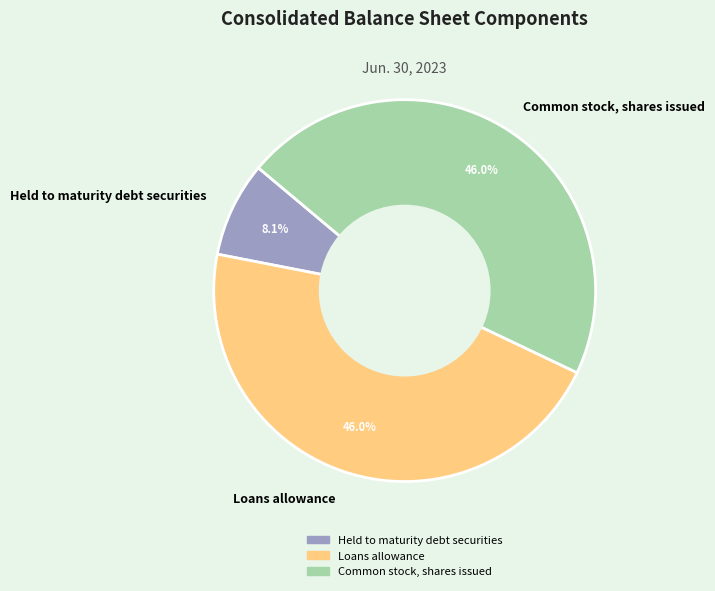

How much of the chart is everything except Common stock, shares issued?

54.0%